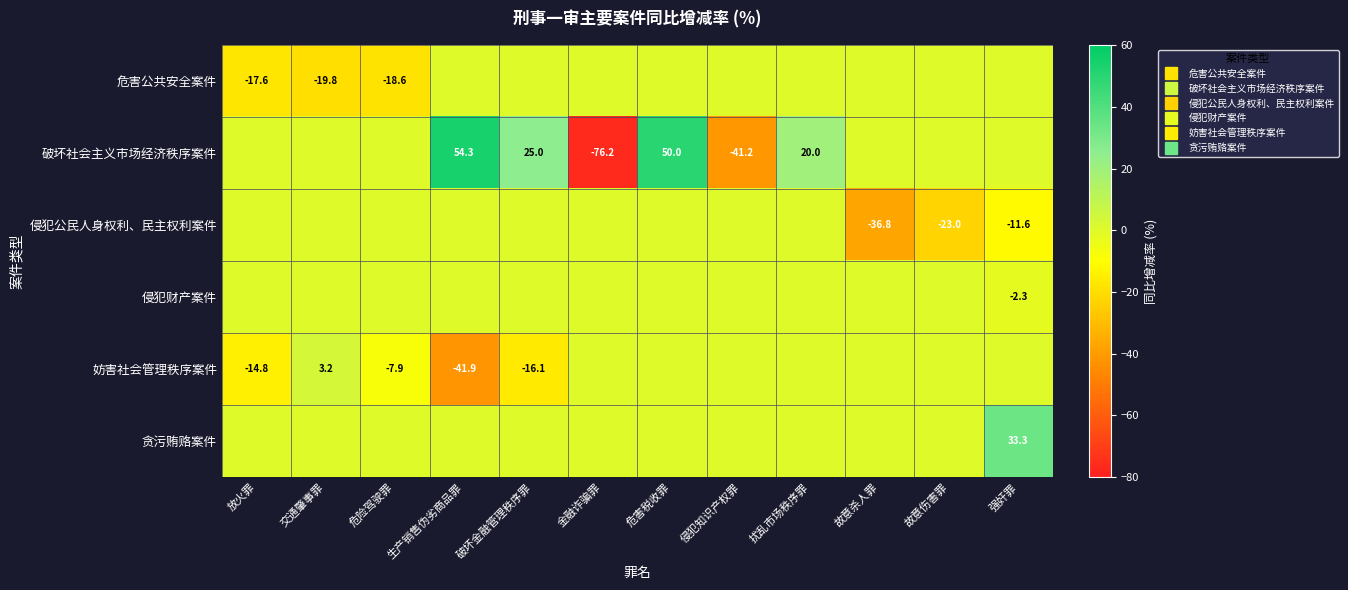

How many values in the 破坏社会主义市场经济秩序案件 series exceed 0?

4